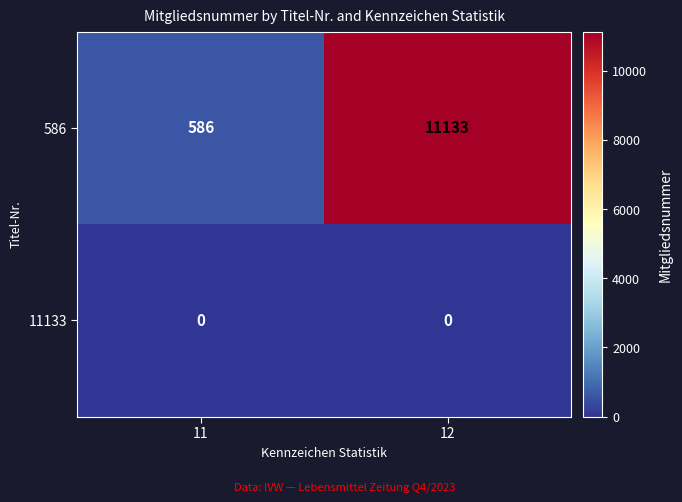

Which label corresponds to the largest value in the chart?

12